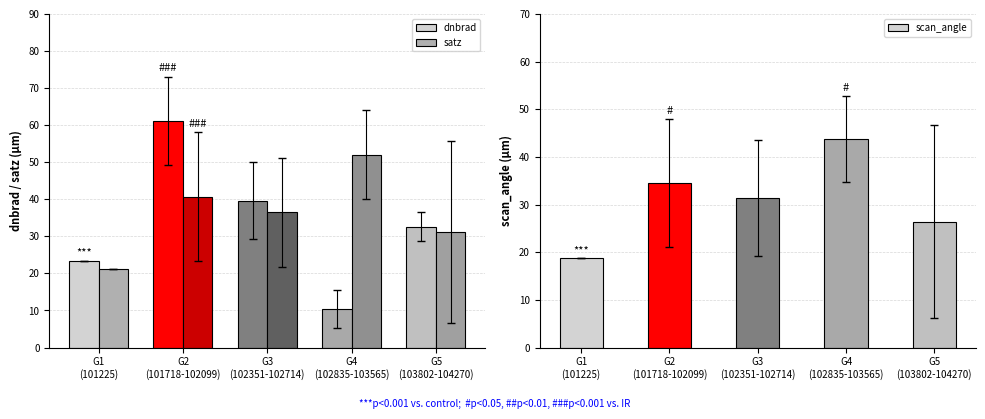

What is the difference between the maximum and minimum values in the dnbrad series?

50.7